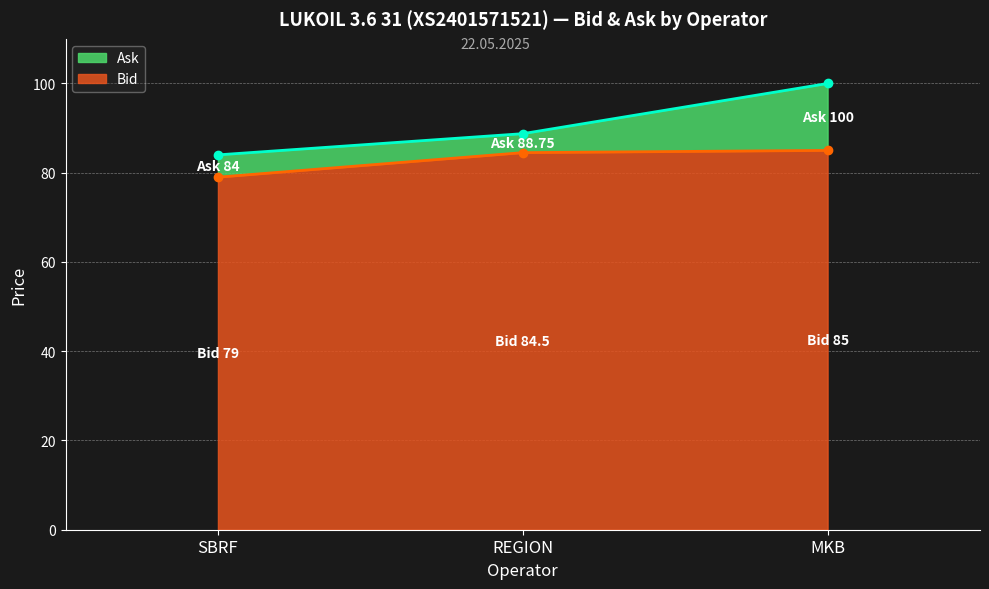

The Ask series shows 131.0 at SBRF. True or false?

False